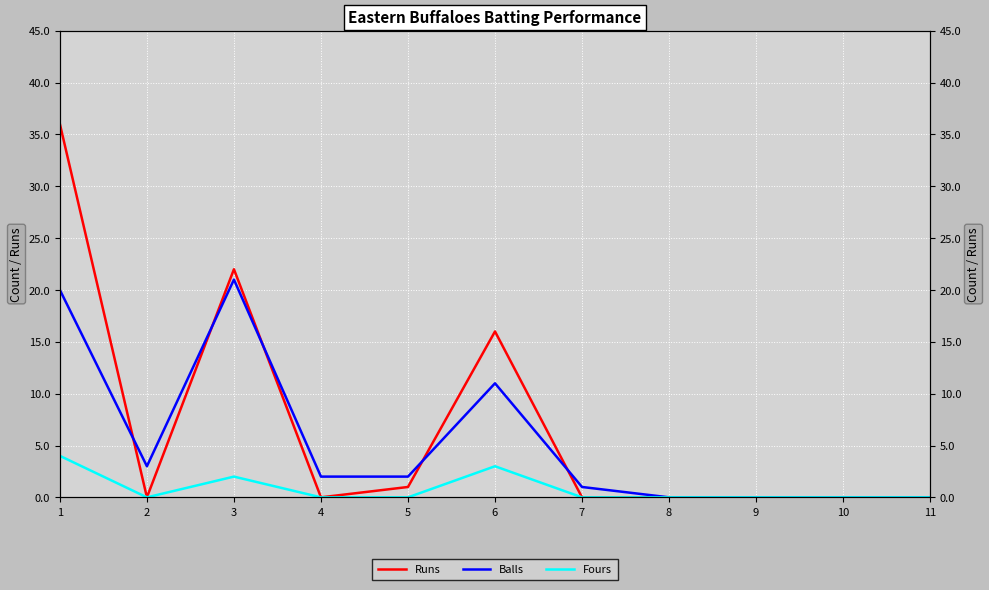

True or false: Runs has a value of 9 at 6.

False